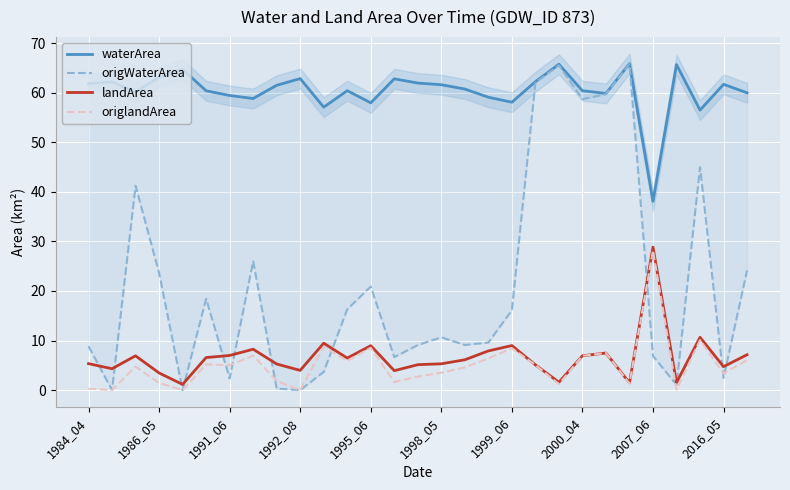

At which label does landArea reach its peak?

2007_06